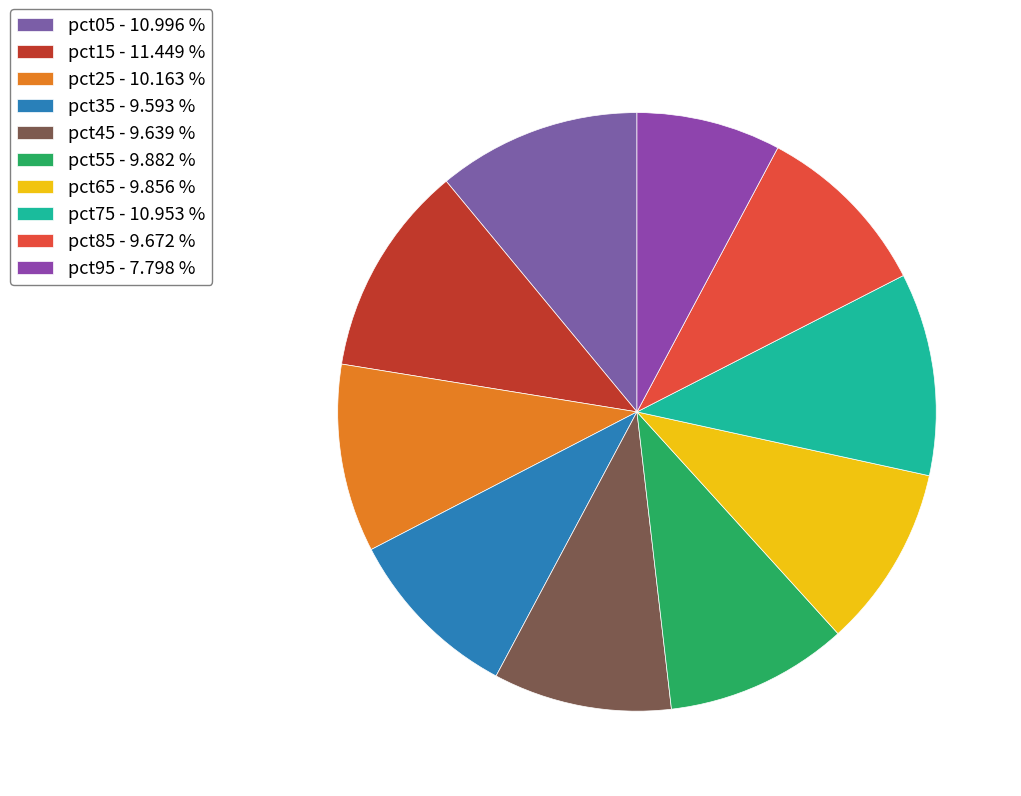

Count the number of slices in the pie.

10